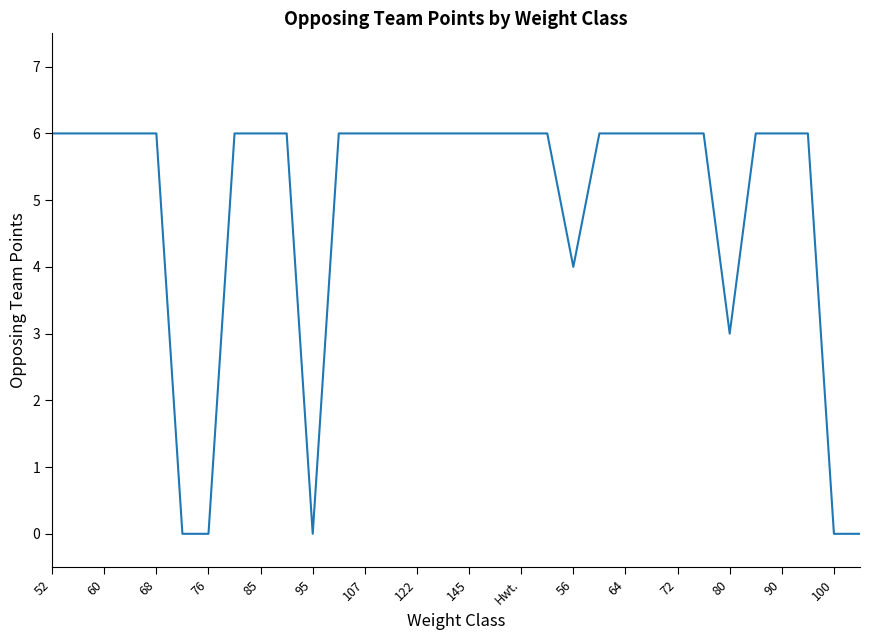

What is the difference between the maximum and minimum values?

6